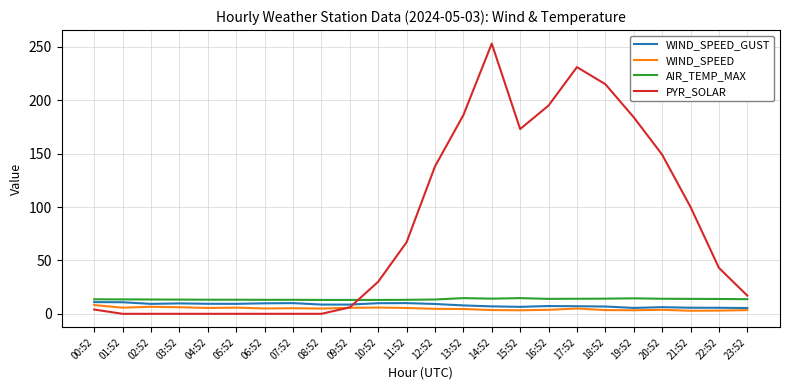

Which series has the largest total across all categories?

PYR_SOLAR